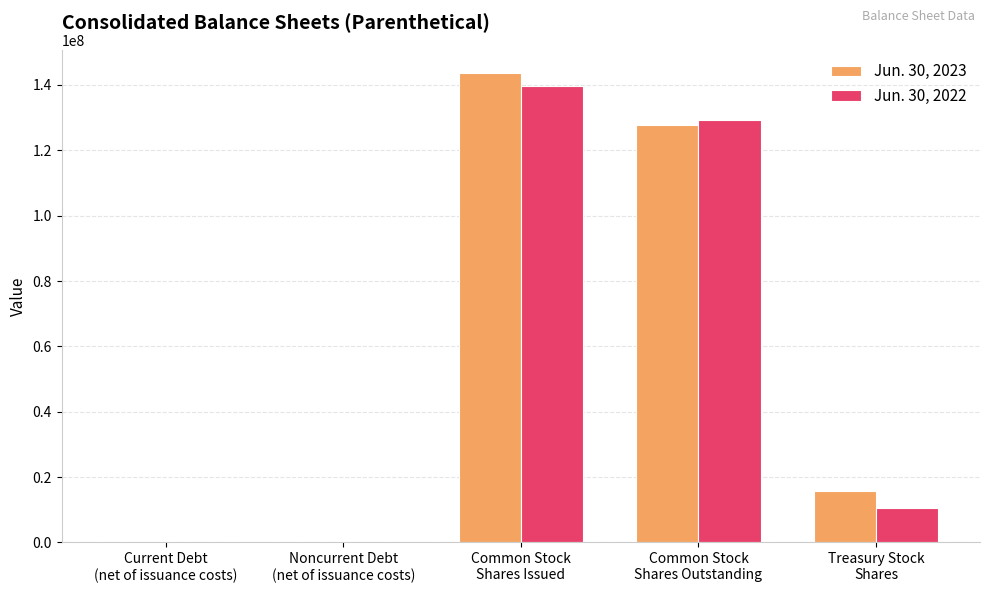

What is the approximate value of Jun. 30, 2023 at Common Stock
Shares Outstanding, to the nearest 10?

127775000